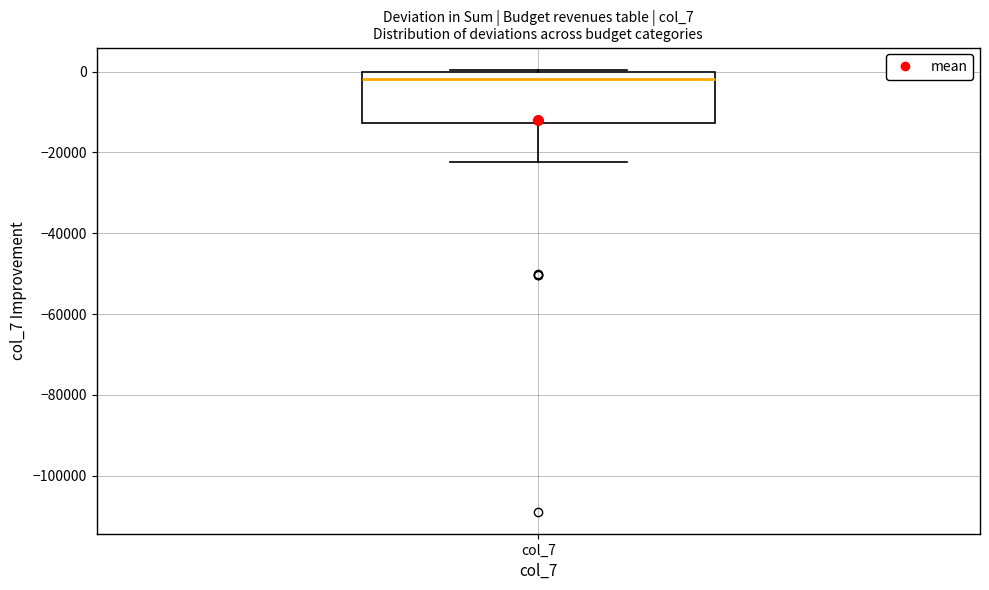

Read this box plot against the y-axis: the position of the median line, the range covered by the box, and the ends of both whiskers. The values are not printed on the chart, so give them approximately, as read against the axis.

median -2000, box -12000 to 0, whiskers -22000 to 0